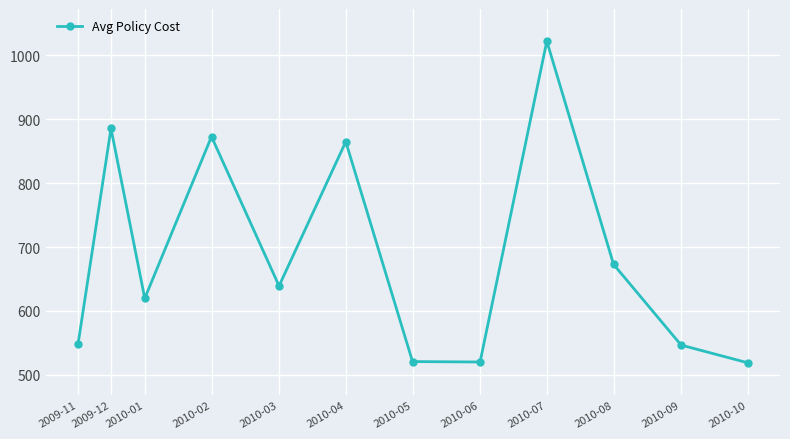

The value at 2010-09 is 546.6. True or false?

True